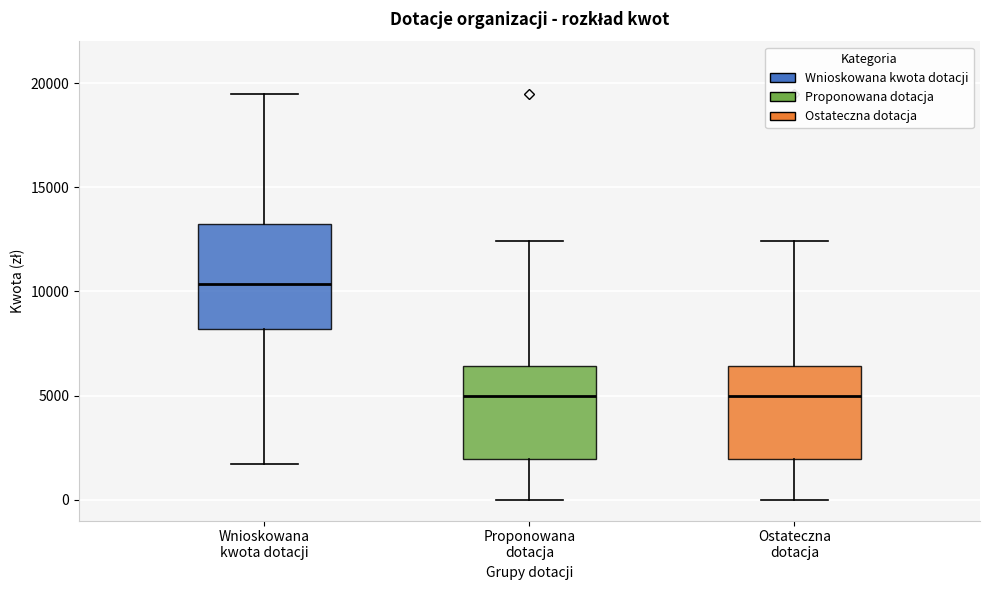

Reading left to right, read every box against the y-axis: the position of its median line, the range the box covers, and the ends of its whiskers. The values are not printed on the chart, so give them approximately, as read against the axis.

Wnioskowana kwota dotacji: median 10500, box 8000 to 13500, whiskers 1500 to 19500
Proponowana dotacja: median 5000, box 2000 to 6500, whiskers 0 to 12500
Ostateczna dotacja: median 5000, box 2000 to 6500, whiskers 0 to 12500